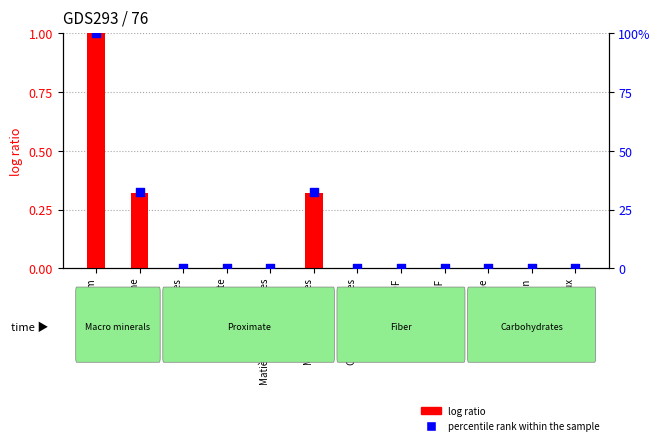

Which series contains the highest Y value?

log ratio